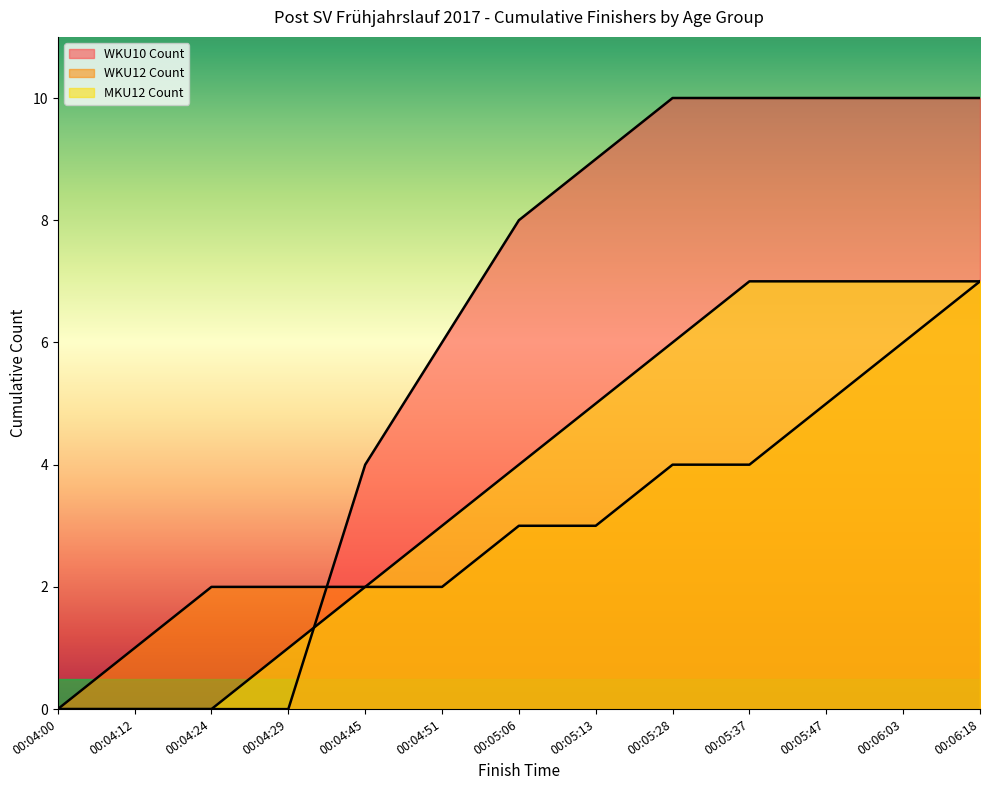

Which category has the lowest value in the MKU12 Count series?

00:04:00